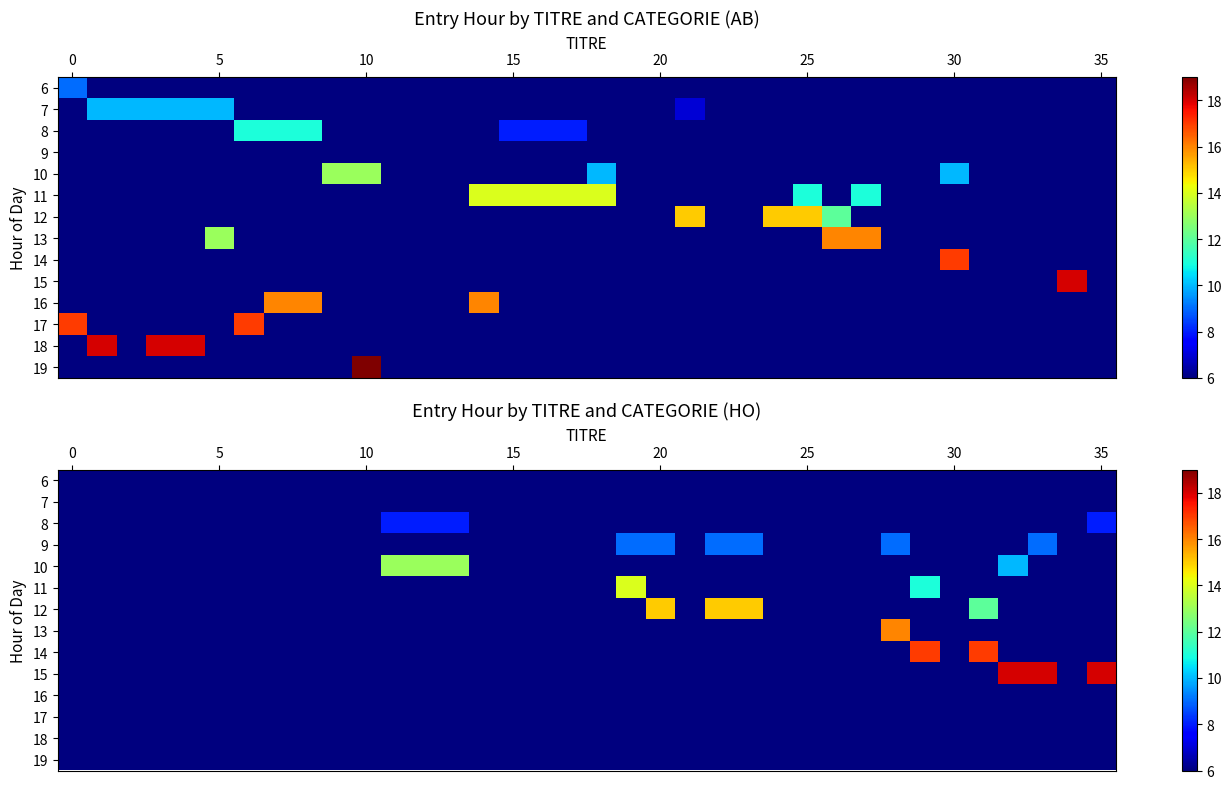

What is the total value across all series at 35?

84